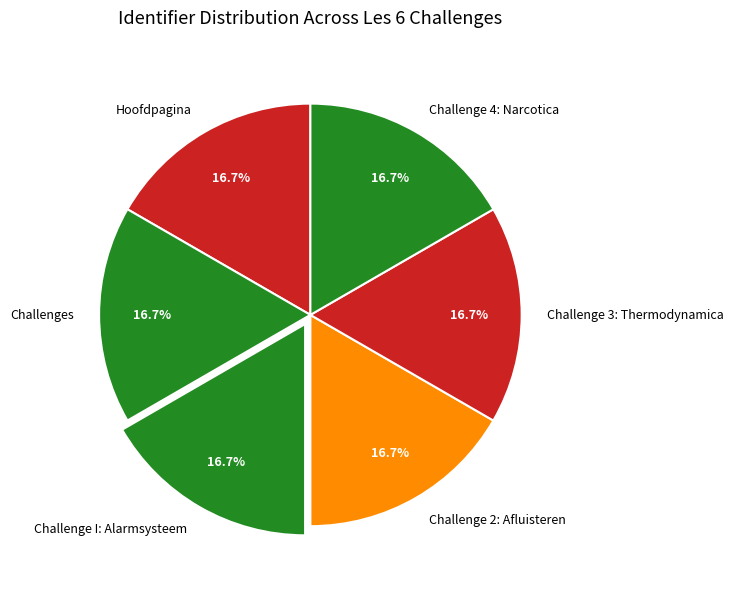

What percentage is the Challenge 4: Narcotica slice, to the nearest percent?

17%